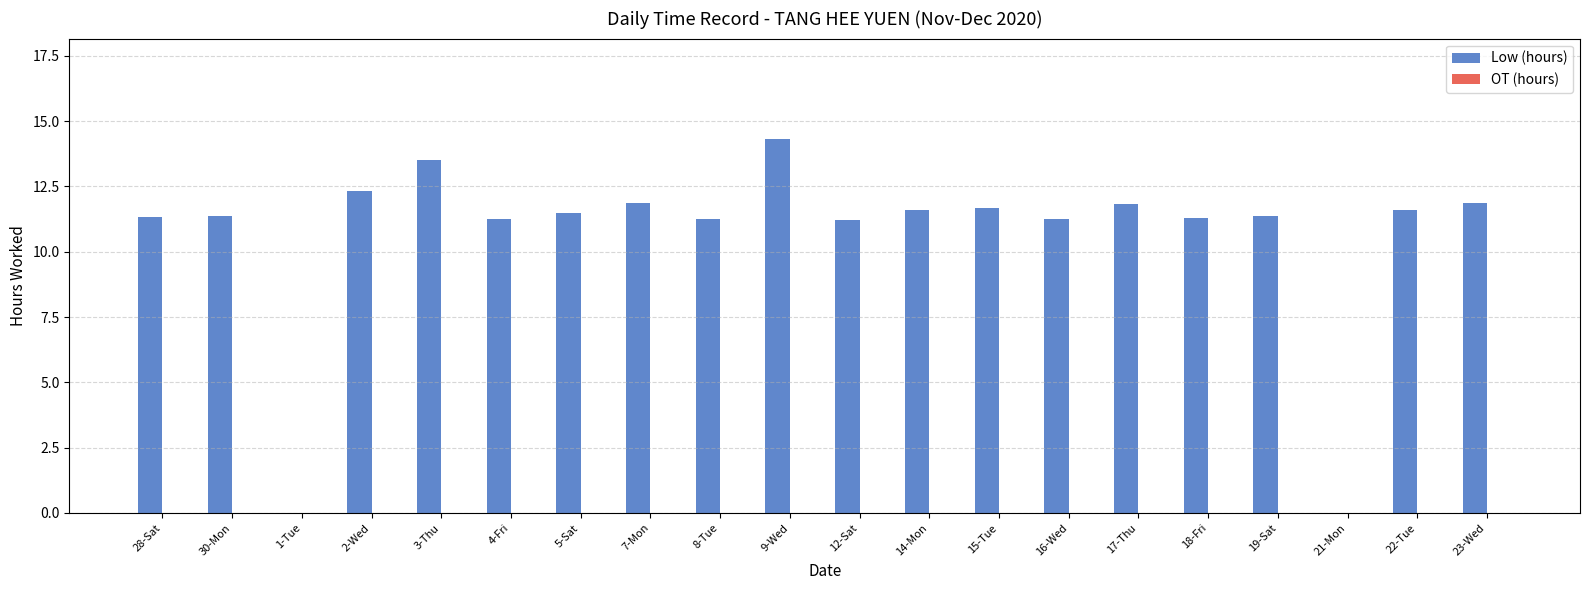

Where does the data first go above 11?

28-Sat